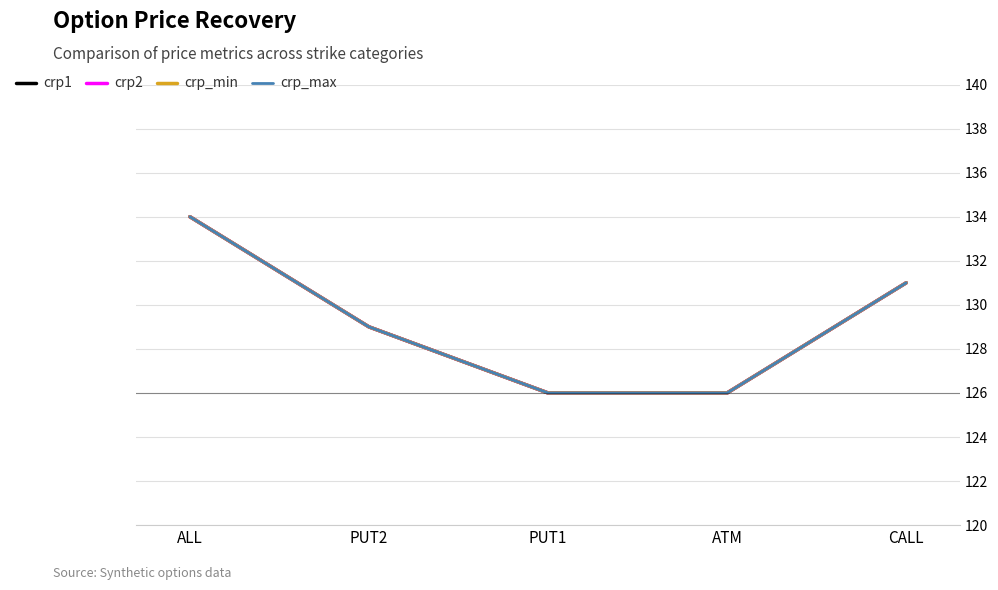

Reading left to right, extract all data points from this chart.

crp1: 134	129	126	126	131
crp2: 134	129	126	126	131
crp_min: 134	129	126	126	131
crp_max: 134	129	126	126	131